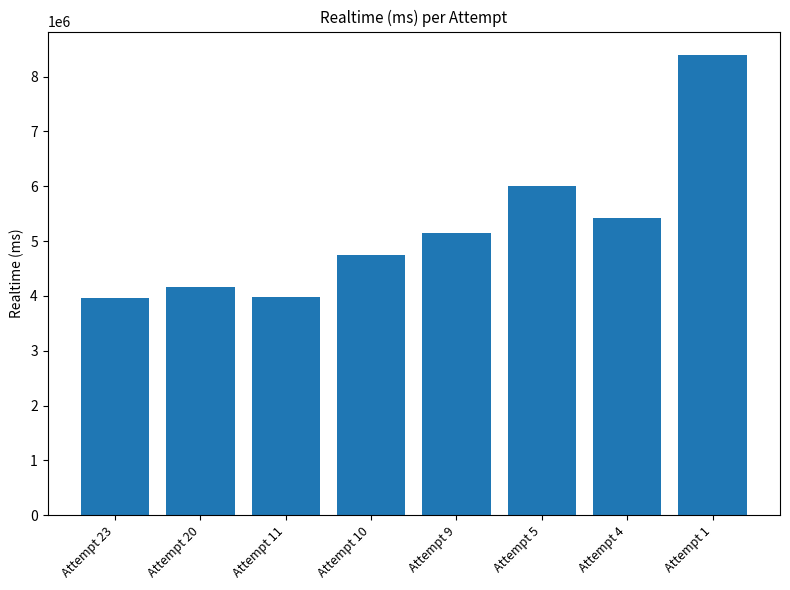

What is the difference between the maximum and minimum values?

4434023